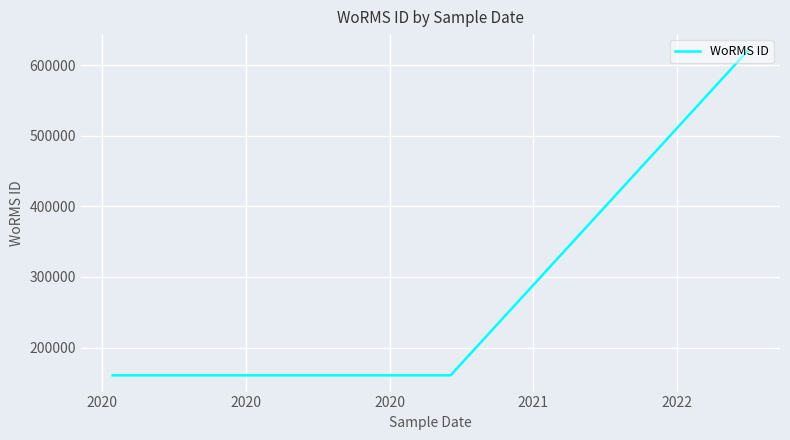

What is the smallest value displayed?

160561